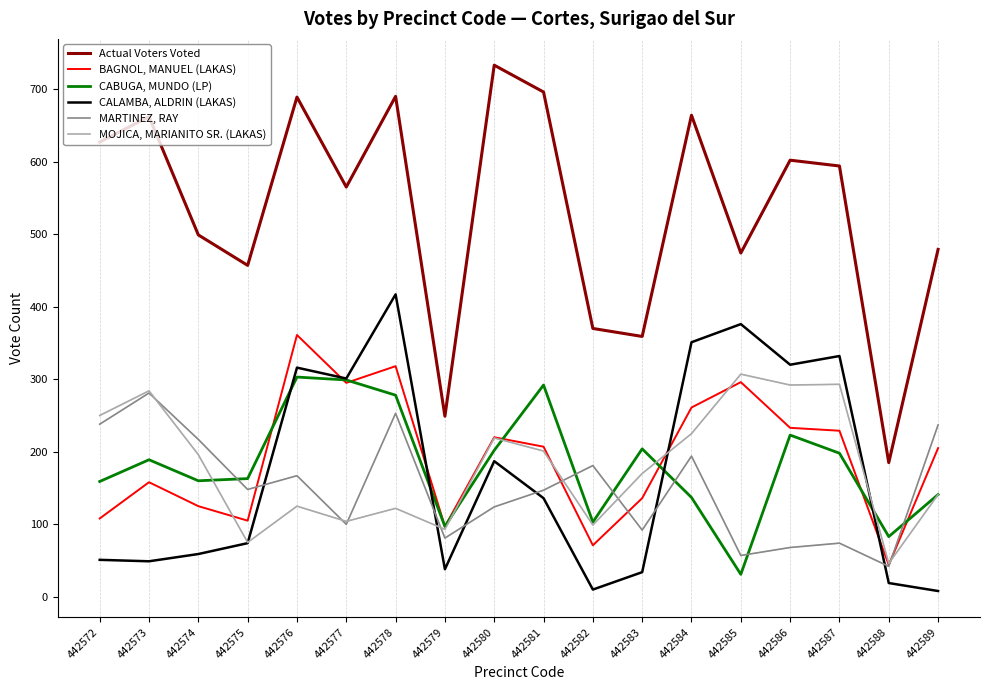

What is the spread (max minus min) of values at 442586?

534